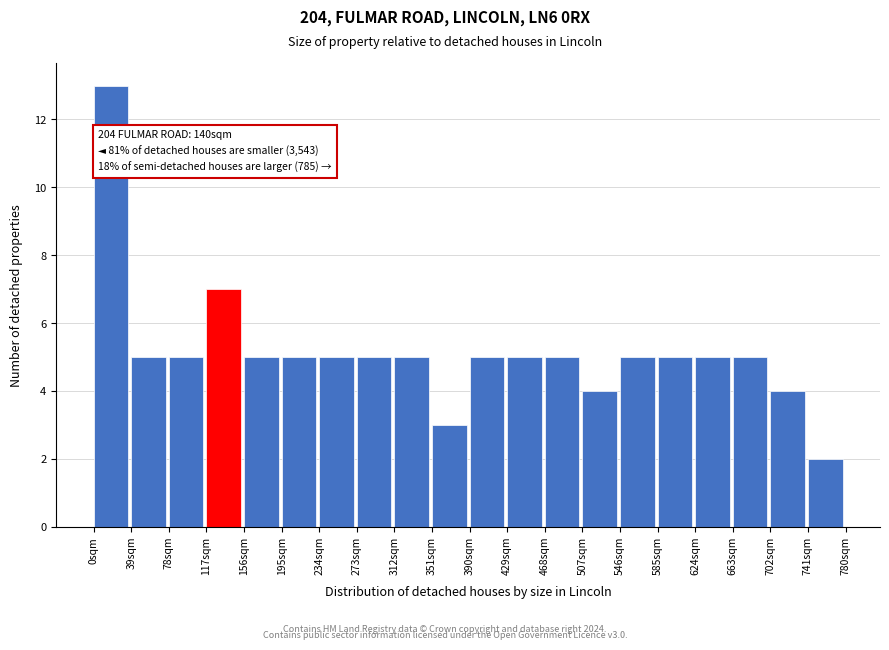

Over which range of the x-axis is the bar tallest?

0 to 39